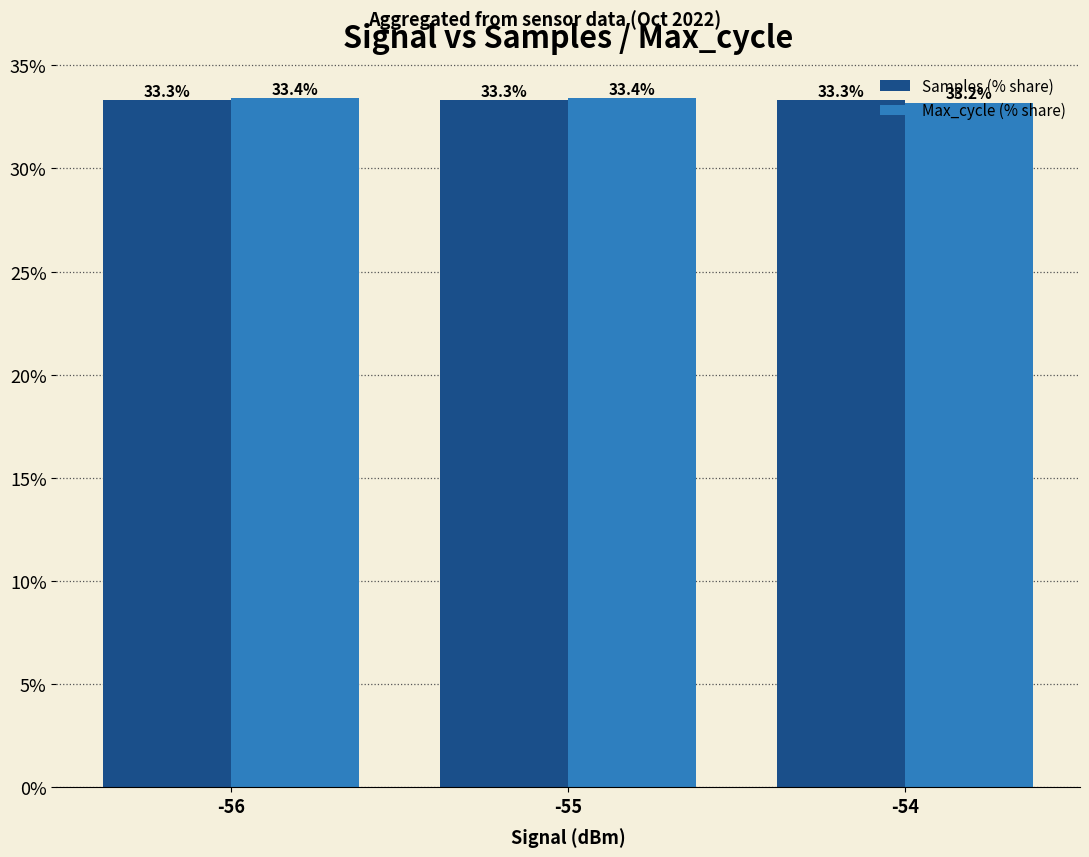

At how many categories does at least one series exceed 33?

3